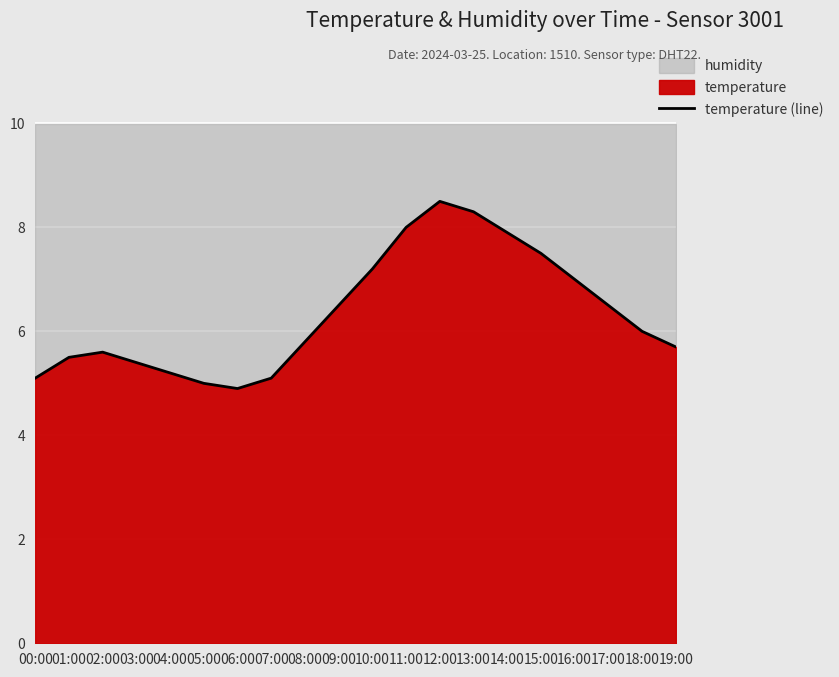

What is the value of the 5th point from the left?

5.2